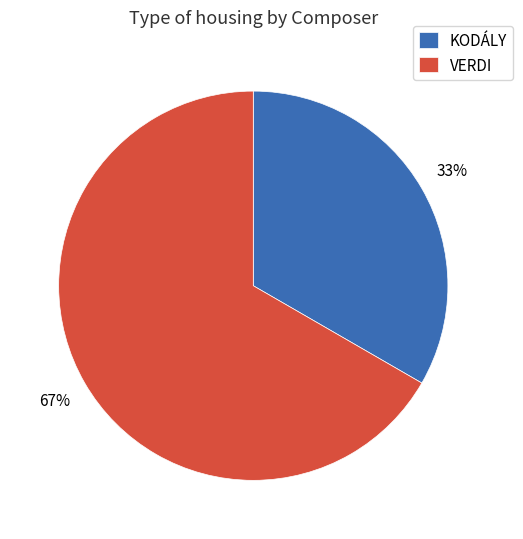

Is it true that VERDI is 67% of the pie?

True